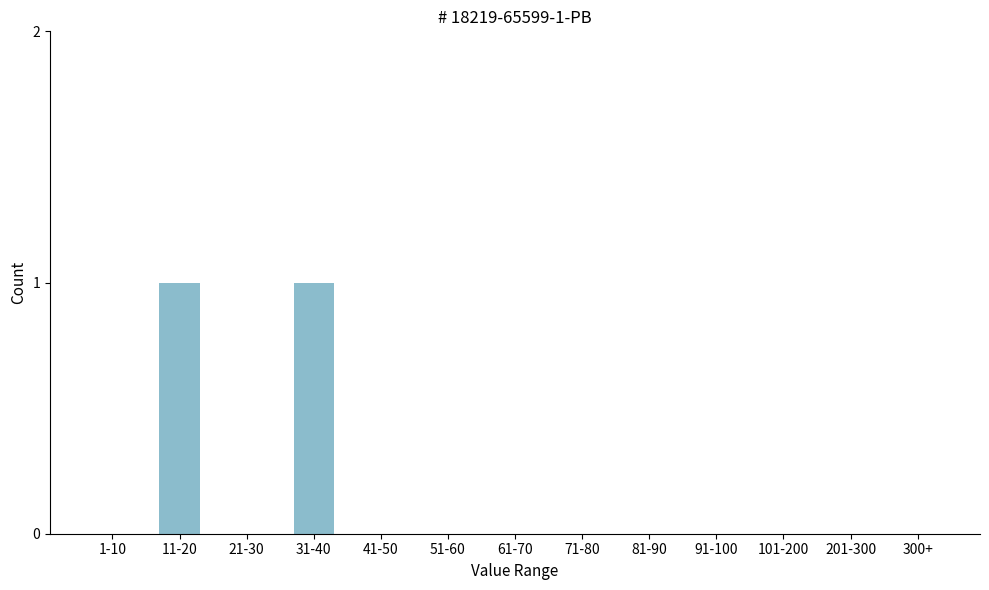

Reading left to right, extract all data points from this chart.

1-10=0	11-20=1	21-30=0	31-40=1	41-50=0	51-60=0	61-70=0	71-80=0	81-90=0	91-100=0	101-200=0	201-300=0	300+=0